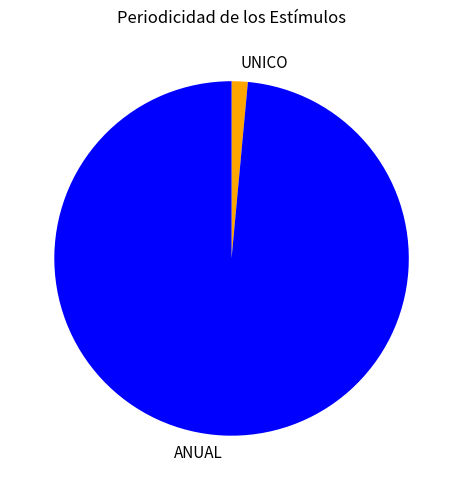

Which category has the biggest portion of the pie?

ANUAL